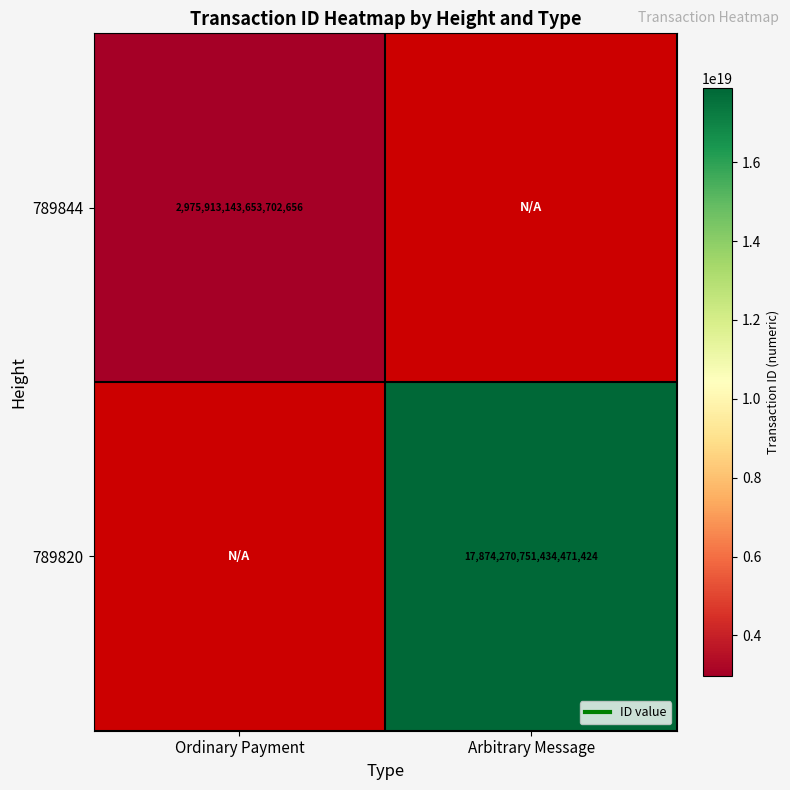

How many categories are shown in the chart?

2